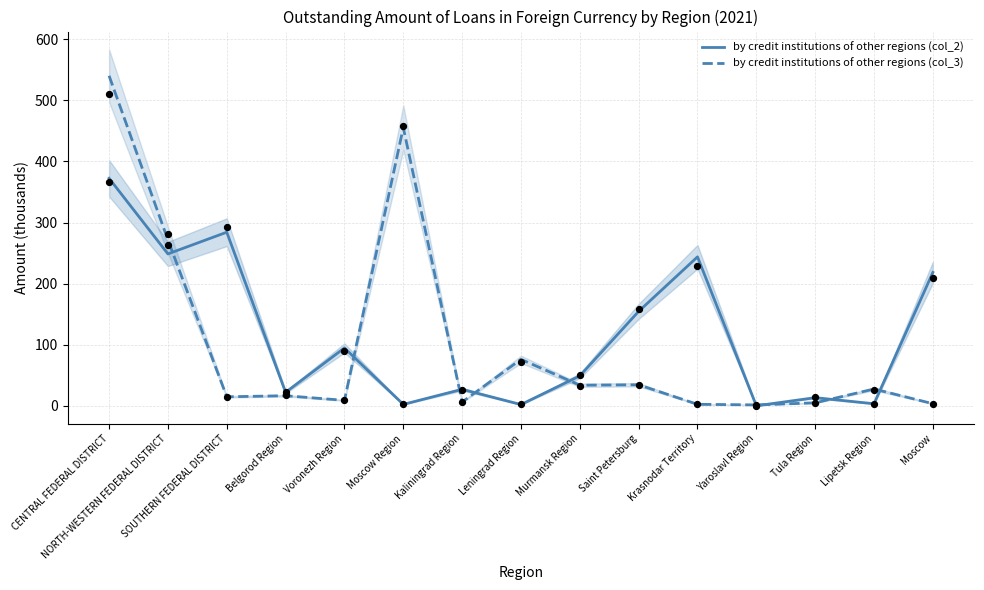

Which series has the widest spread of Y values?

by credit institutions of other regions (col_3)